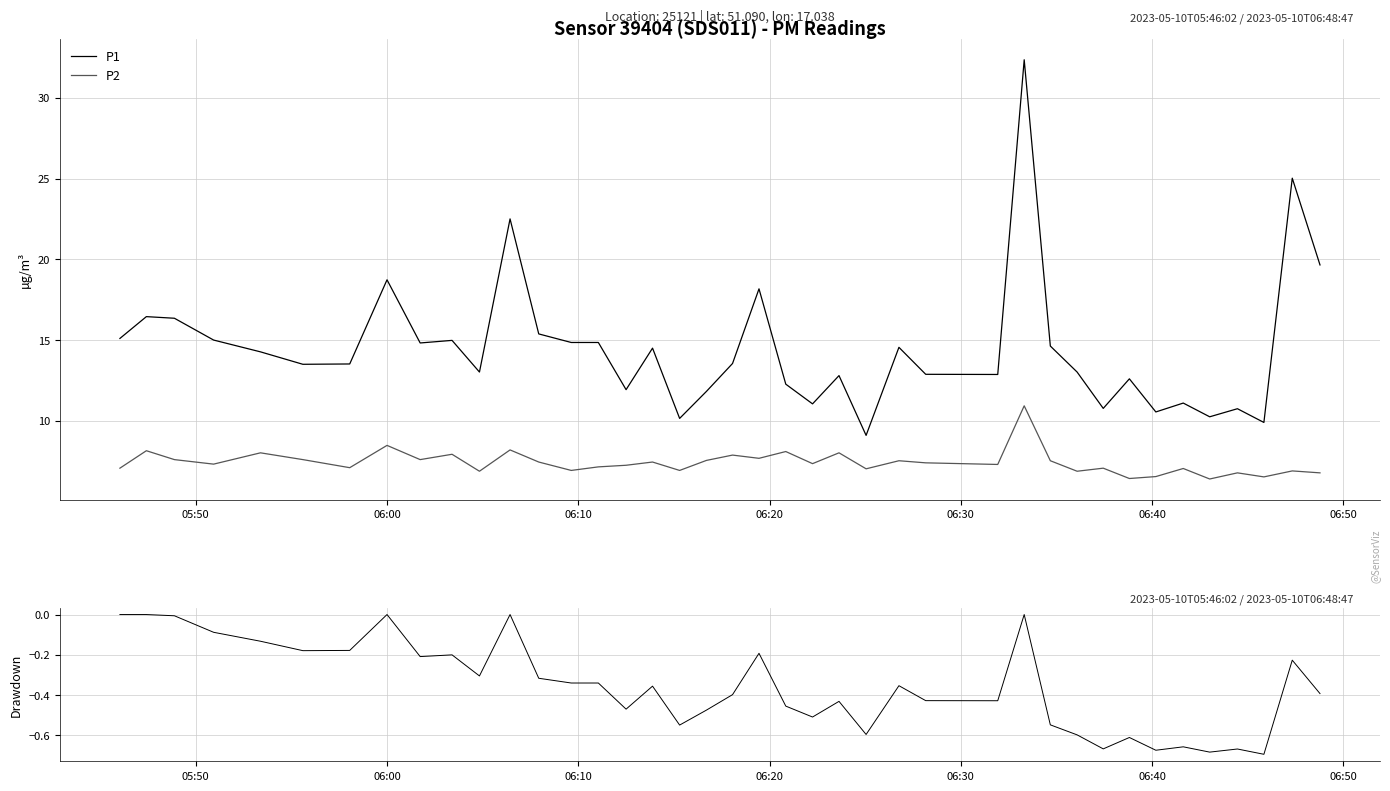

How many data points in P1 Drawdown are less than 0?

35